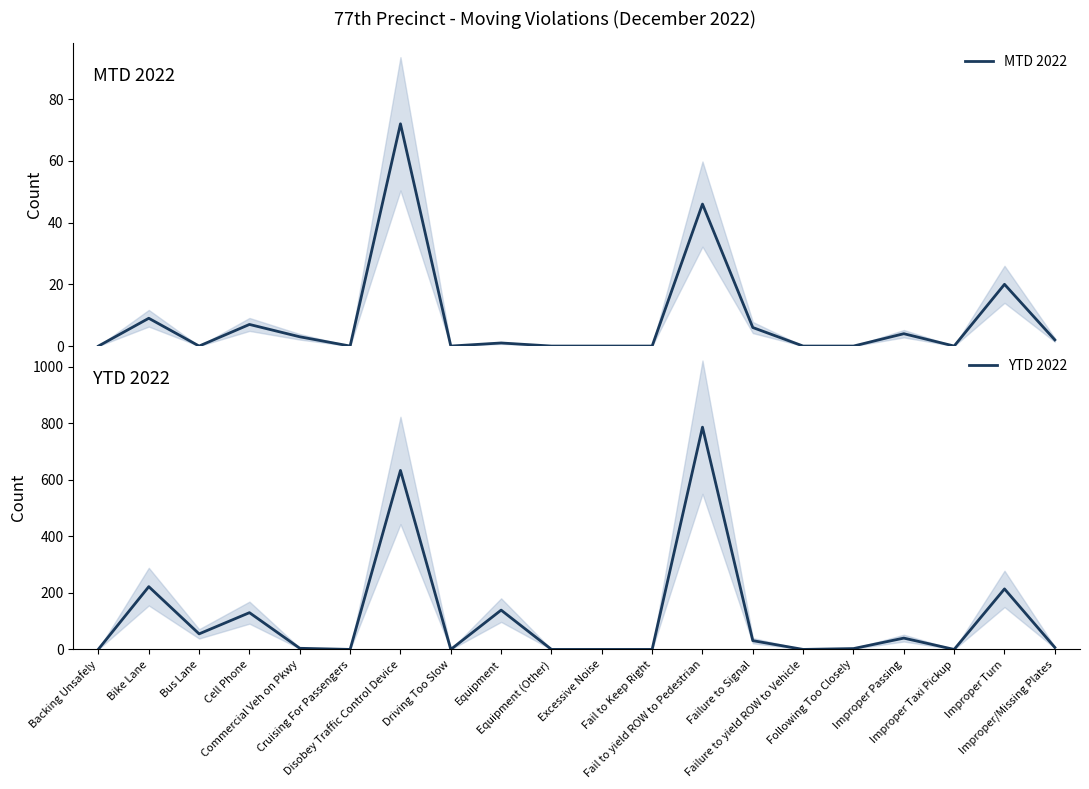

Which series has the widest spread of values?

YTD 2022